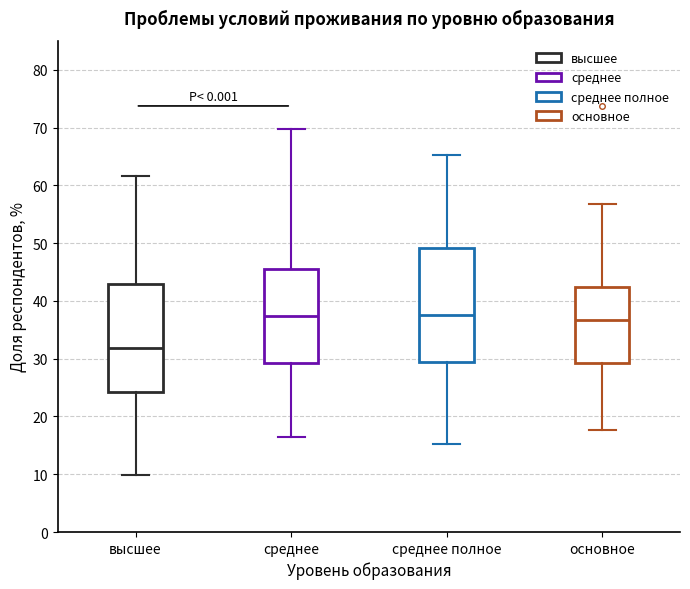

Where does the median line of the box for высшее sit on the y-axis? The values are not printed on the chart, so give them approximately, as read against the axis.

32